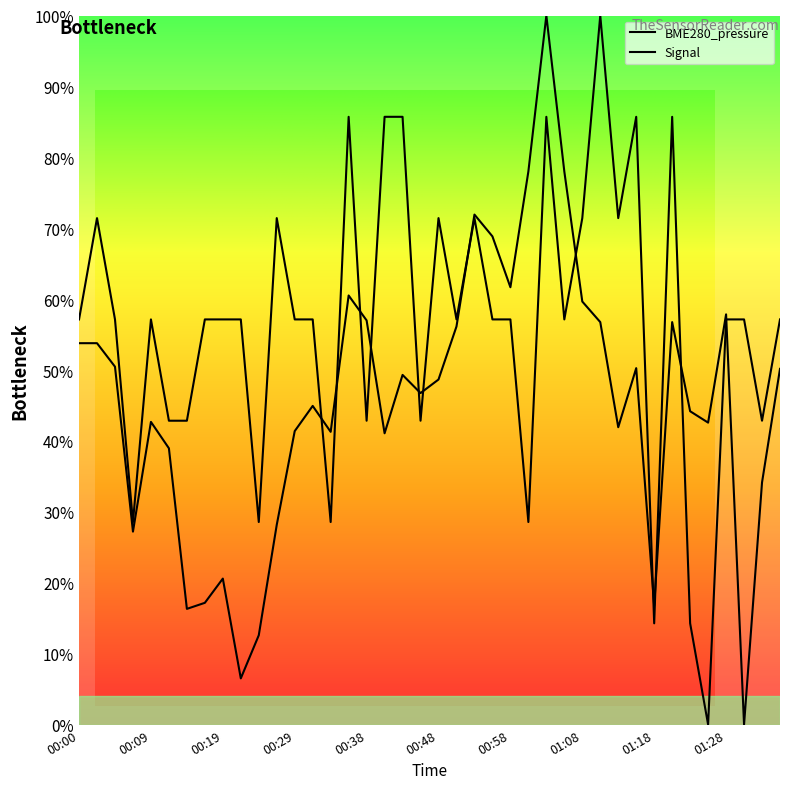

Rank the series at 01:26 from lowest to highest value.

Signal, BME280_pressure